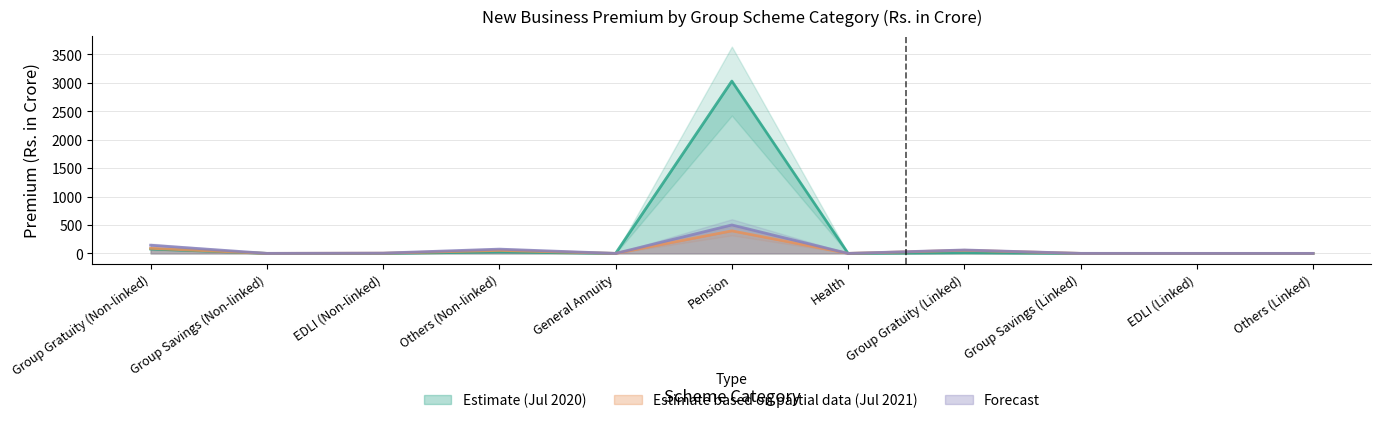

What is the difference between the maximum and minimum values in the Estimate (Jul 2020) series?

3029.9